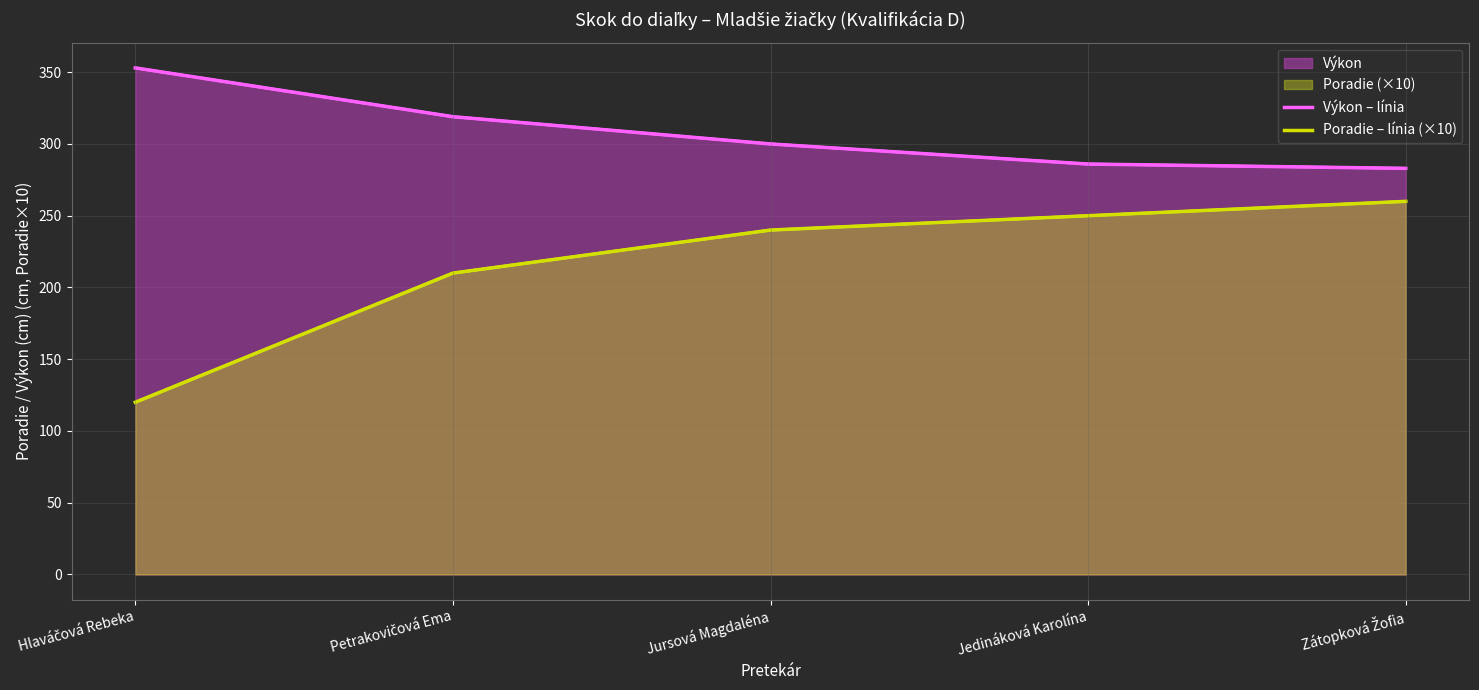

How many values in the Poradie – línia (×10) series are below 240?

2